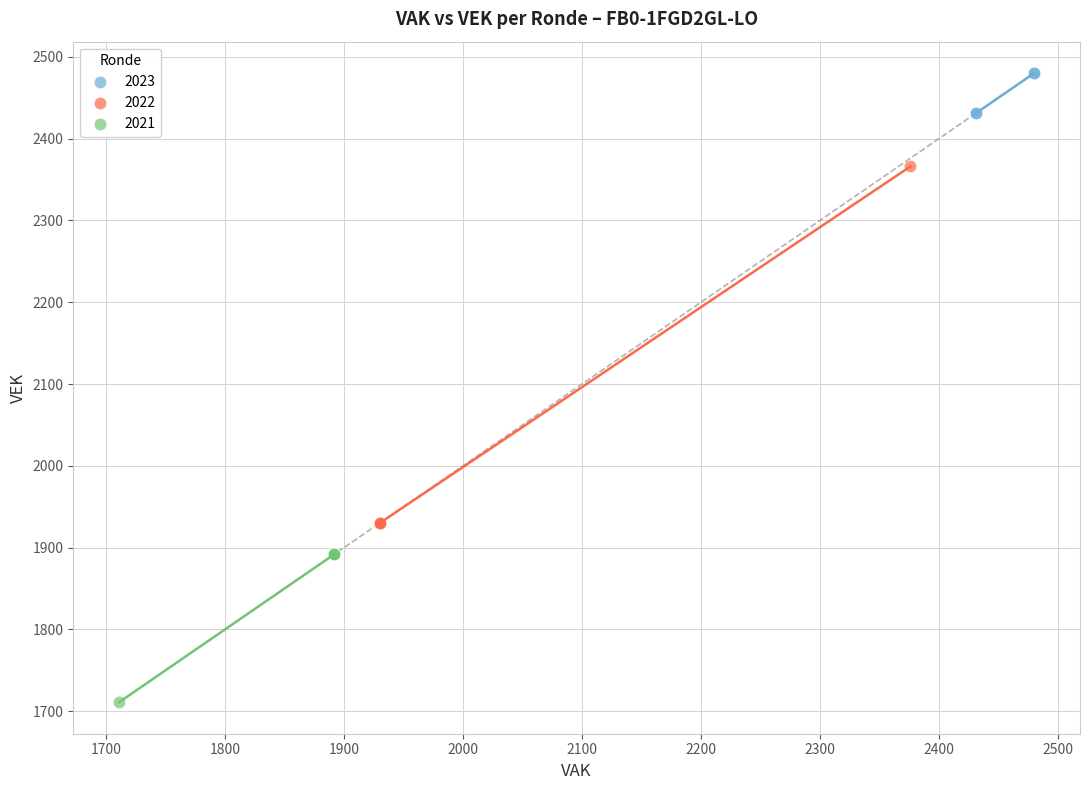

Which series has the widest spread of Y values?

2022